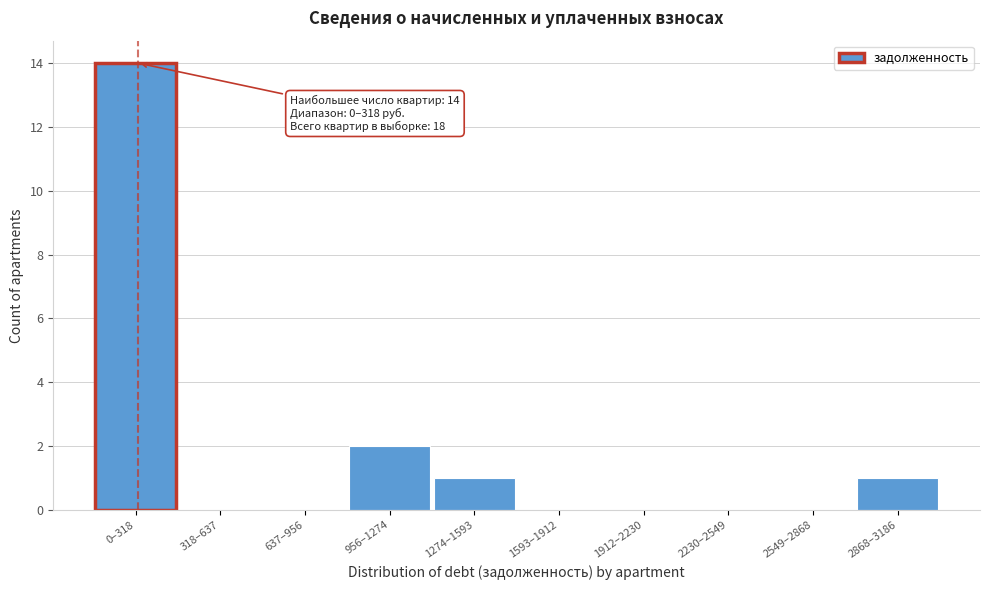

Reading right to left, what are all the values shown in this chart?

2868–3186=1	2549–2868=0	2230–2549=0	1912–2230=0	1593–1912=0	1274–1593=1	956–1274=2	637–956=0	318–637=0	0–318=14